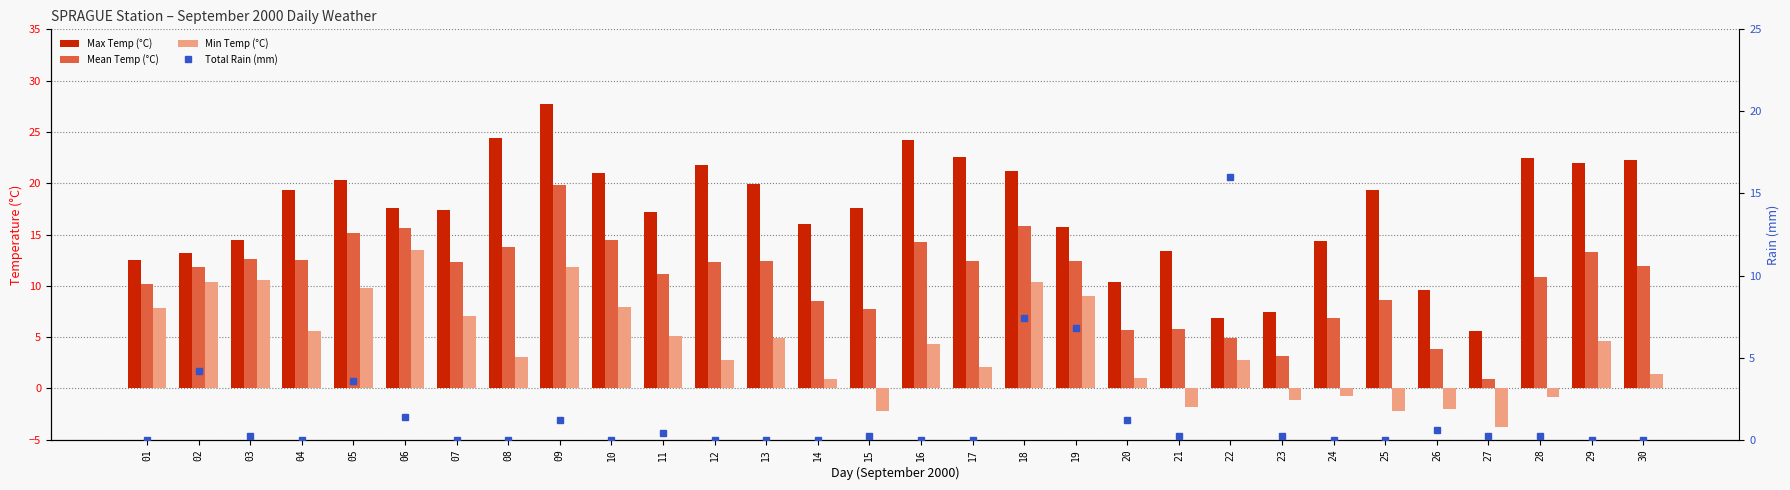

Does the chart contain any negative values?

Yes